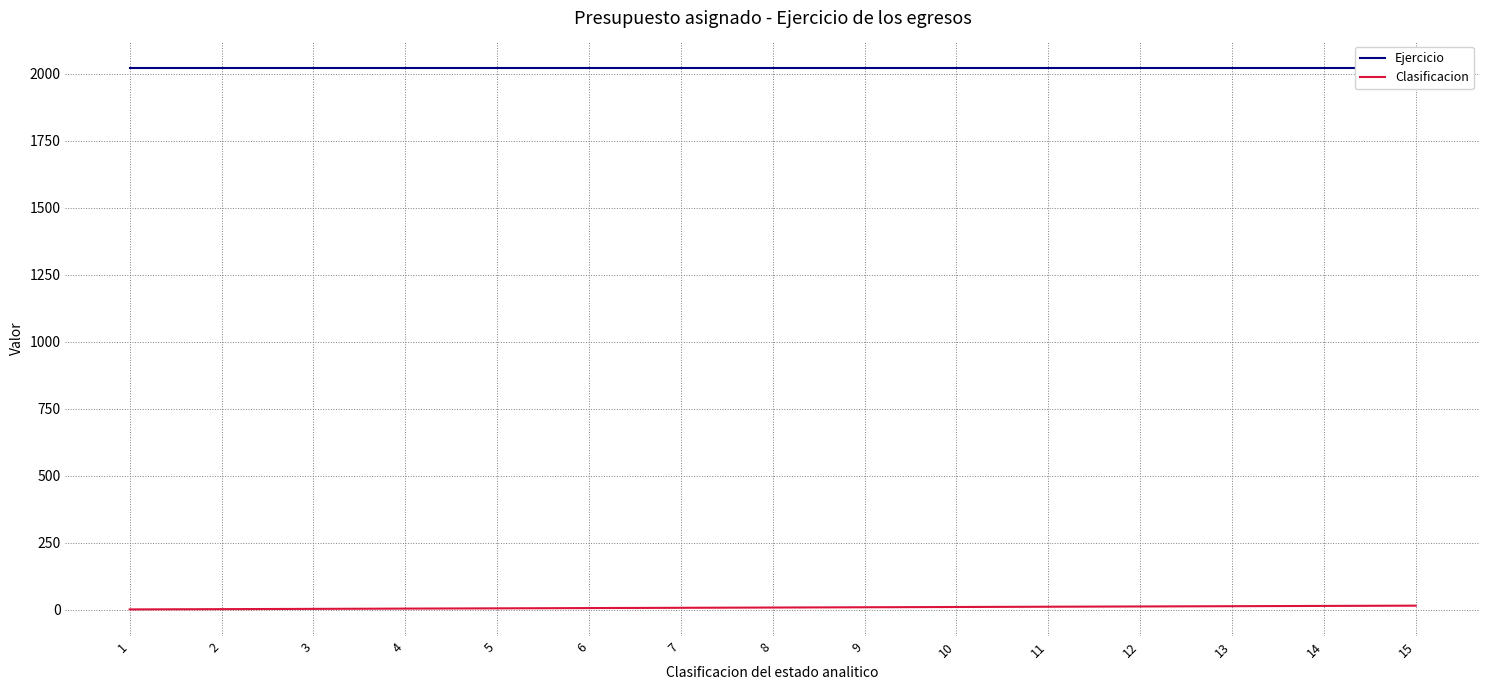

At how many categories does at least one series exceed 160?

15